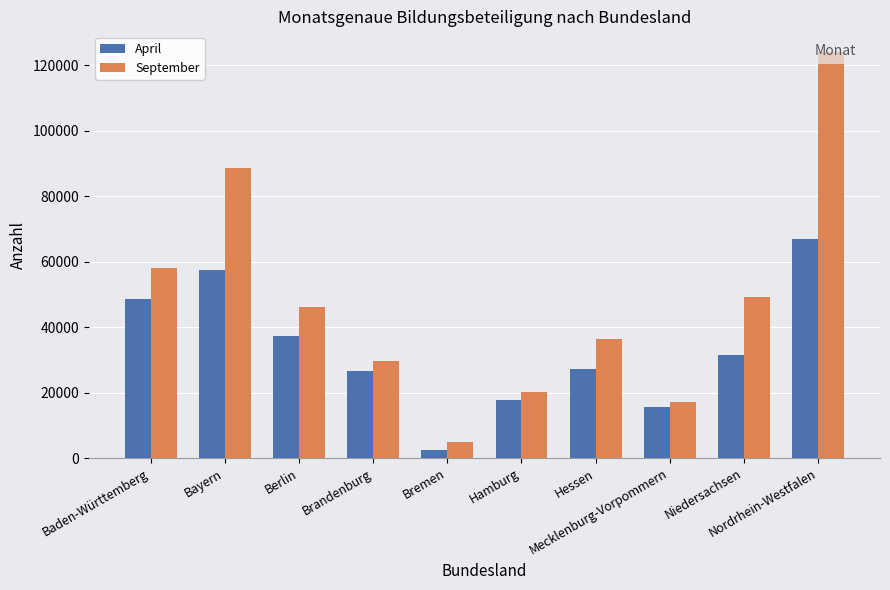

What is the label of the 10th bar from the right?

Baden-Württemberg